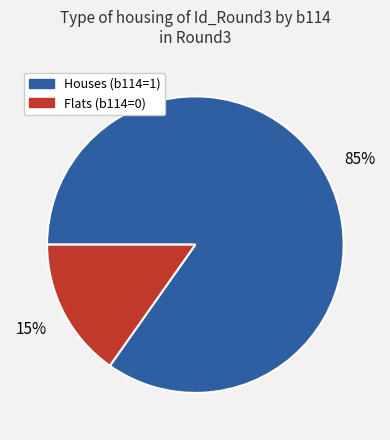

Does any single category account for the majority?

Yes